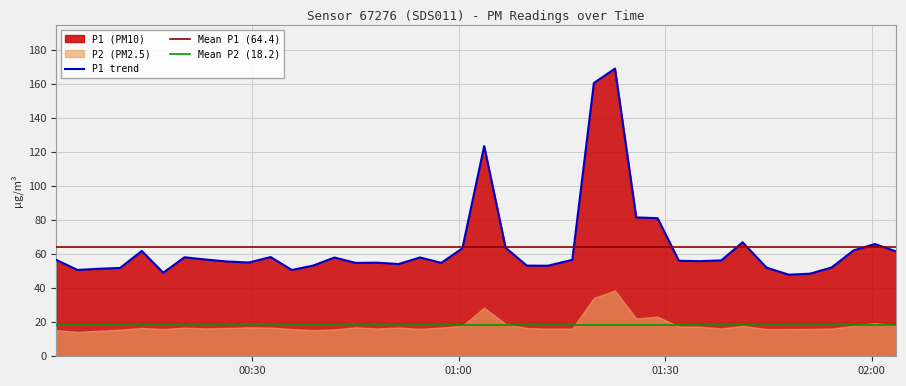

What is the sum of all values?

2576.9